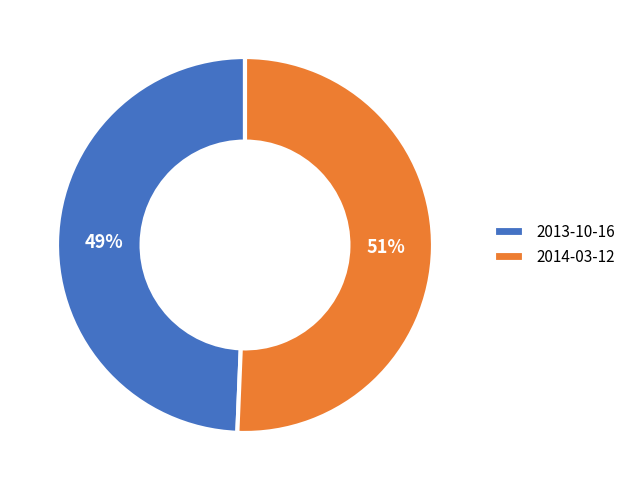

To the nearest percent, what percentage of the pie is 2014-03-12?

51%